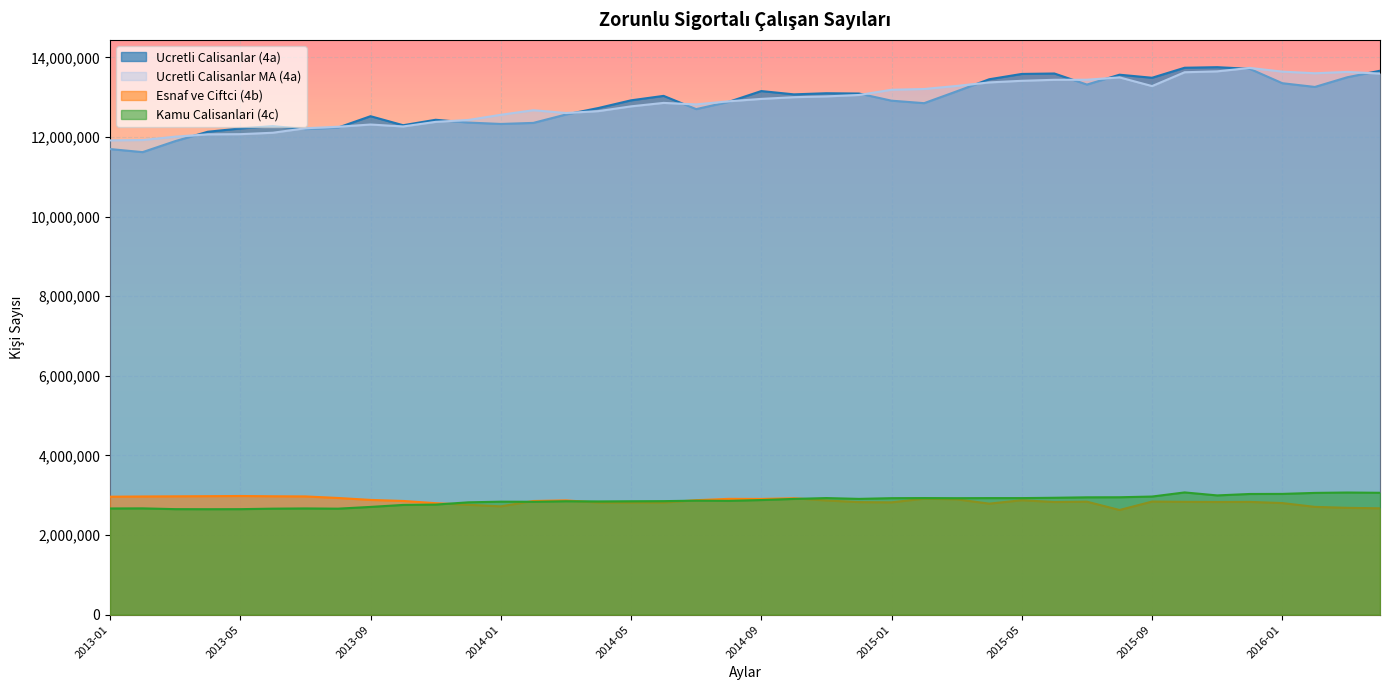

Reading left to right, what are all the values shown in this chart?

Ucretli Calisanlar (4a): 2013-01=11698045	2013-02=11620928	2013-03=11896801	2013-04=12132681	2013-05=12216079	2013-06=12274403	2013-07=12200031	2013-08=12236880	2013-09=12523723	2013-10=12297151	2013-11=12433976	2013-12=12363785	2014-01=12329012	2014-02=12355589	2014-03=12566310	2014-04=12730077	2014-05=12922571	2014-06=13034290	2014-07=12701507	2014-08=12884711	2014-09=13155308	2014-10=13072609	2014-11=13100694	2014-12=13093230	2015-01=12913416	2015-02=12851205	2015-03=13148326	2015-04=13451823	2015-05=13585611	2015-06=13596512	2015-07=13318215	2015-08=13566414	2015-09=13489364	2015-10=13741124	2015-11=13755572	2015-12=13713717	2016-01=13352629	2016-02=13258741	2016-03=13503330	2016-04=13665900
Ucretli Calisanlar MA (4a): 2013-01=11915936	2013-02=11924120	2013-03=12009095	2013-04=12067948	2013-05=12072358	2013-06=12107958	2013-07=12220596	2013-08=12258447	2013-09=12314758	2013-10=12265739	2013-11=12381527	2013-12=12428710	2014-01=12558739	2014-02=12673703	2014-03=12604077	2014-04=12651580	2014-05=12771215	2014-06=12857941	2014-07=12820053	2014-08=12898330	2014-09=12958576	2014-10=13001212	2014-11=13021373	2014-12=13056973	2015-01=13187257	2015-02=13207187	2015-03=13283995	2015-04=13372738	2015-05=13413301	2015-06=13438218	2015-07=13440654	2015-08=13498991	2015-09=13280579	2015-10=13628034	2015-11=13650305	2015-12=13737031	2016-01=13643384	2016-02=13602402	2016-03=13636603	2016-04=13594512
Esnaf ve Ciftci (4b): 2013-01=2963719	2013-02=2969232	2013-03=2973096	2013-04=2976760	2013-05=2981302	2013-06=2974355	2013-07=2970694	2013-08=2931681	2013-09=2883080	2013-10=2856746	2013-11=2800861	2013-12=2760917	2014-01=2720965	2014-02=2855300	2014-03=2871284	2014-04=2815090	2014-05=2815276	2014-06=2816946	2014-07=2875917	2014-08=2909657	2014-09=2907549	2014-10=2924846	2014-11=2868886	2014-12=2827633	2015-01=2821819	2015-02=2914541	2015-03=2898016	2015-04=2789168	2015-05=2874835	2015-06=2829934	2015-07=2838611	2015-08=2629792	2015-09=2841359	2015-10=2834268	2015-11=2830809	2015-12=2833035	2016-01=2803728	2016-02=2708174	2016-03=2683978	2016-04=2671866
Kamu Calisanlari (4c): 2013-01=2667984	2013-02=2670744	2013-03=2651342	2013-04=2649513	2013-05=2650756	2013-06=2663305	2013-07=2668898	2013-08=2663081	2013-09=2707070	2013-10=2756891	2013-11=2766055	2013-12=2822178	2014-01=2838873	2014-02=2836699	2014-03=2849623	2014-04=2844868	2014-05=2849314	2014-06=2852087	2014-07=2864800	2014-08=2859563	2014-09=2879940	2014-10=2908367	2014-11=2929226	2014-12=2909003	2015-01=2926680	2015-02=2929385	2015-03=2926533	2015-04=2928695	2015-05=2928677	2015-06=2936848	2015-07=2948014	2015-08=2949836	2015-09=2967562	2015-10=3071020	2015-11=2996123	2015-12=3031979	2016-01=3034105	2016-02=3059263	2016-03=3068719	2016-04=3062031